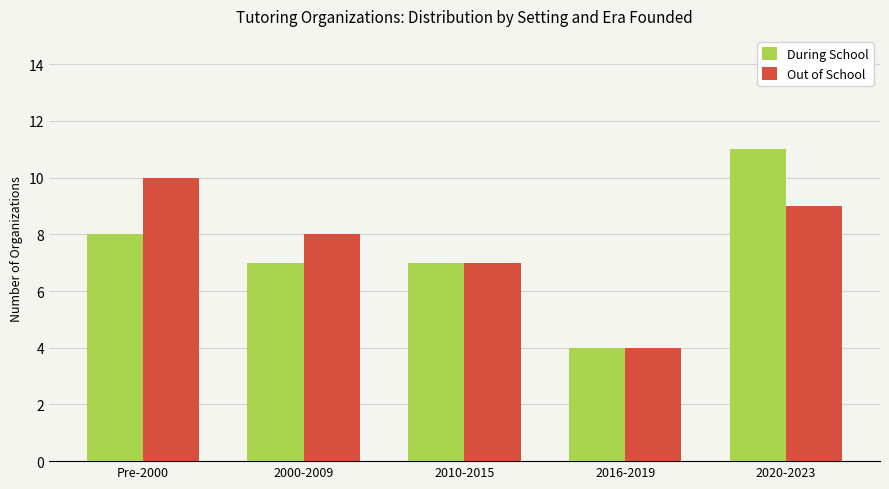

List the series in order of their peak value, highest first.

During School, Out of School